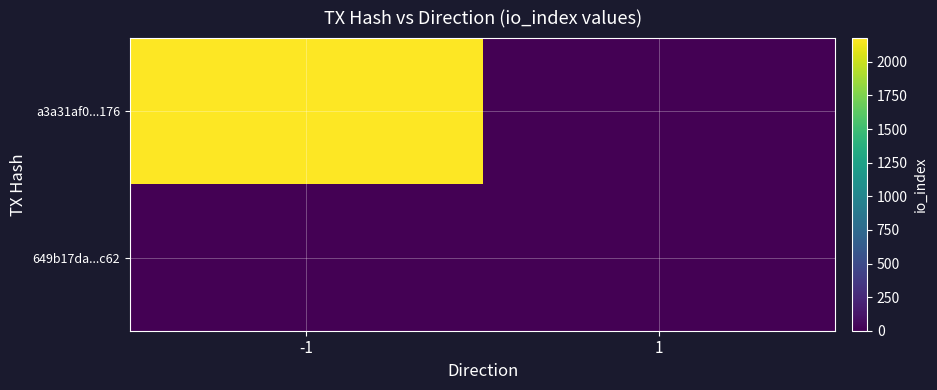

Count the number of data series in this chart.

2